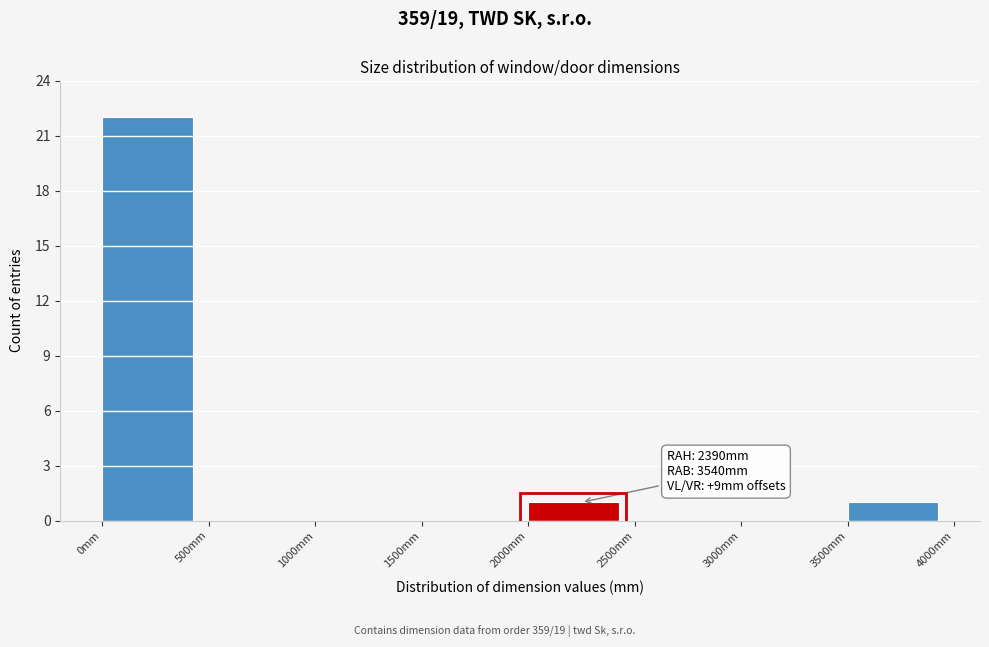

Which range on the x-axis has the tallest bar?

0 to 500